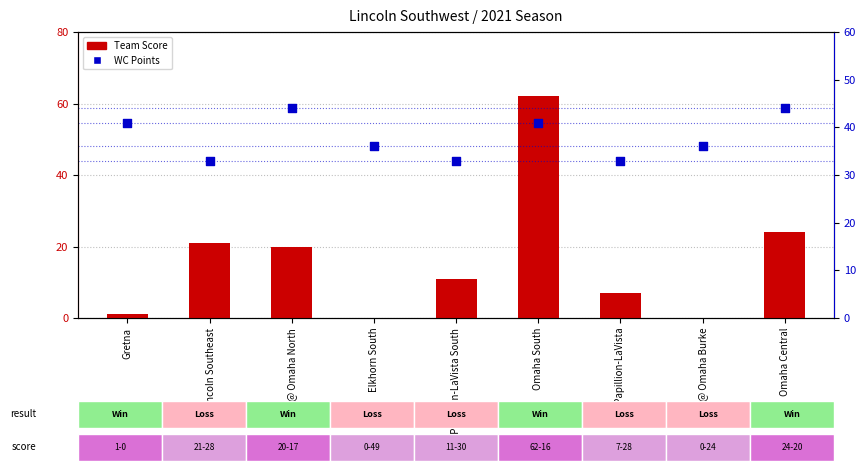

At which category is the sum across all series the highest?

Omaha South